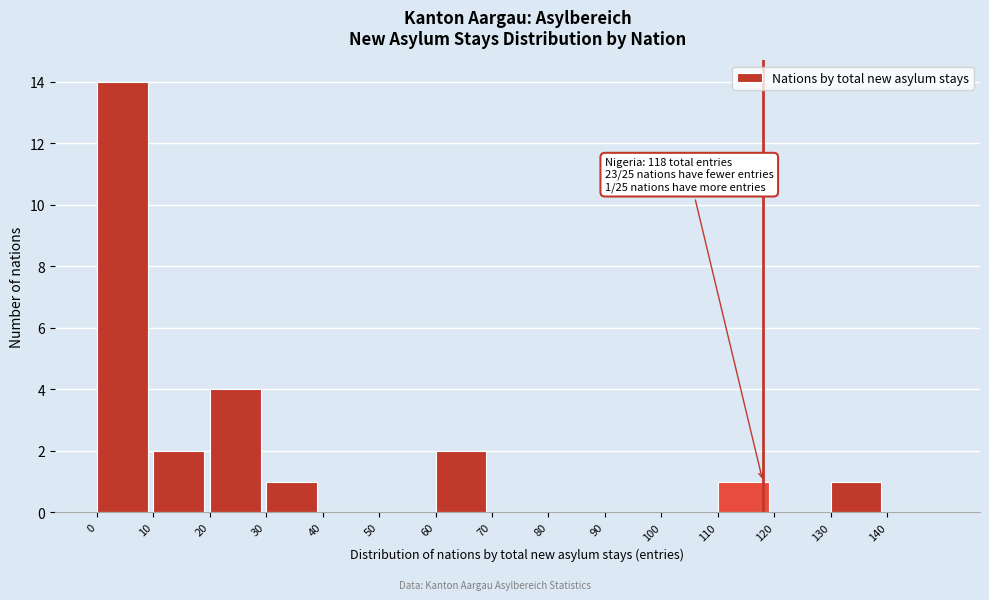

Over which range of the x-axis is the bar tallest?

0 to 10